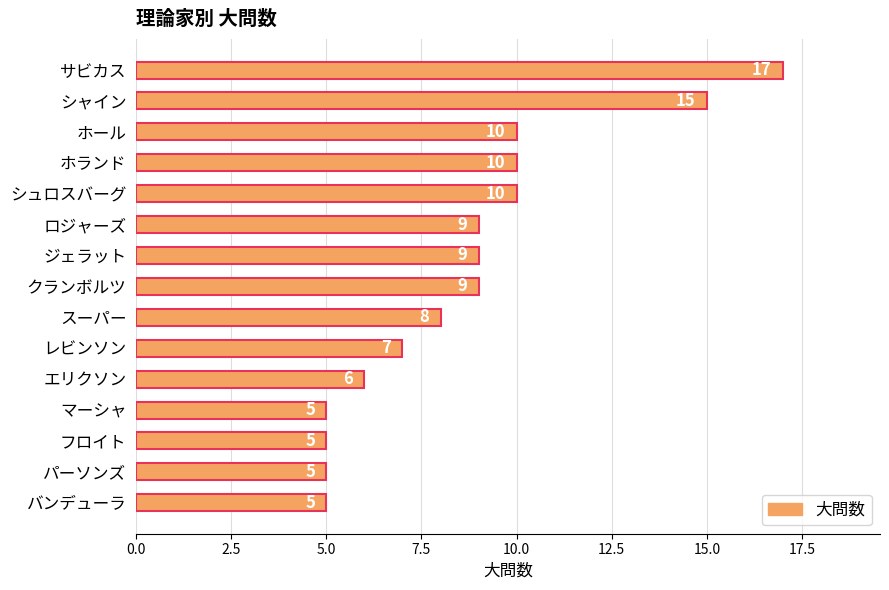

What position from the top is マーシャ?

12